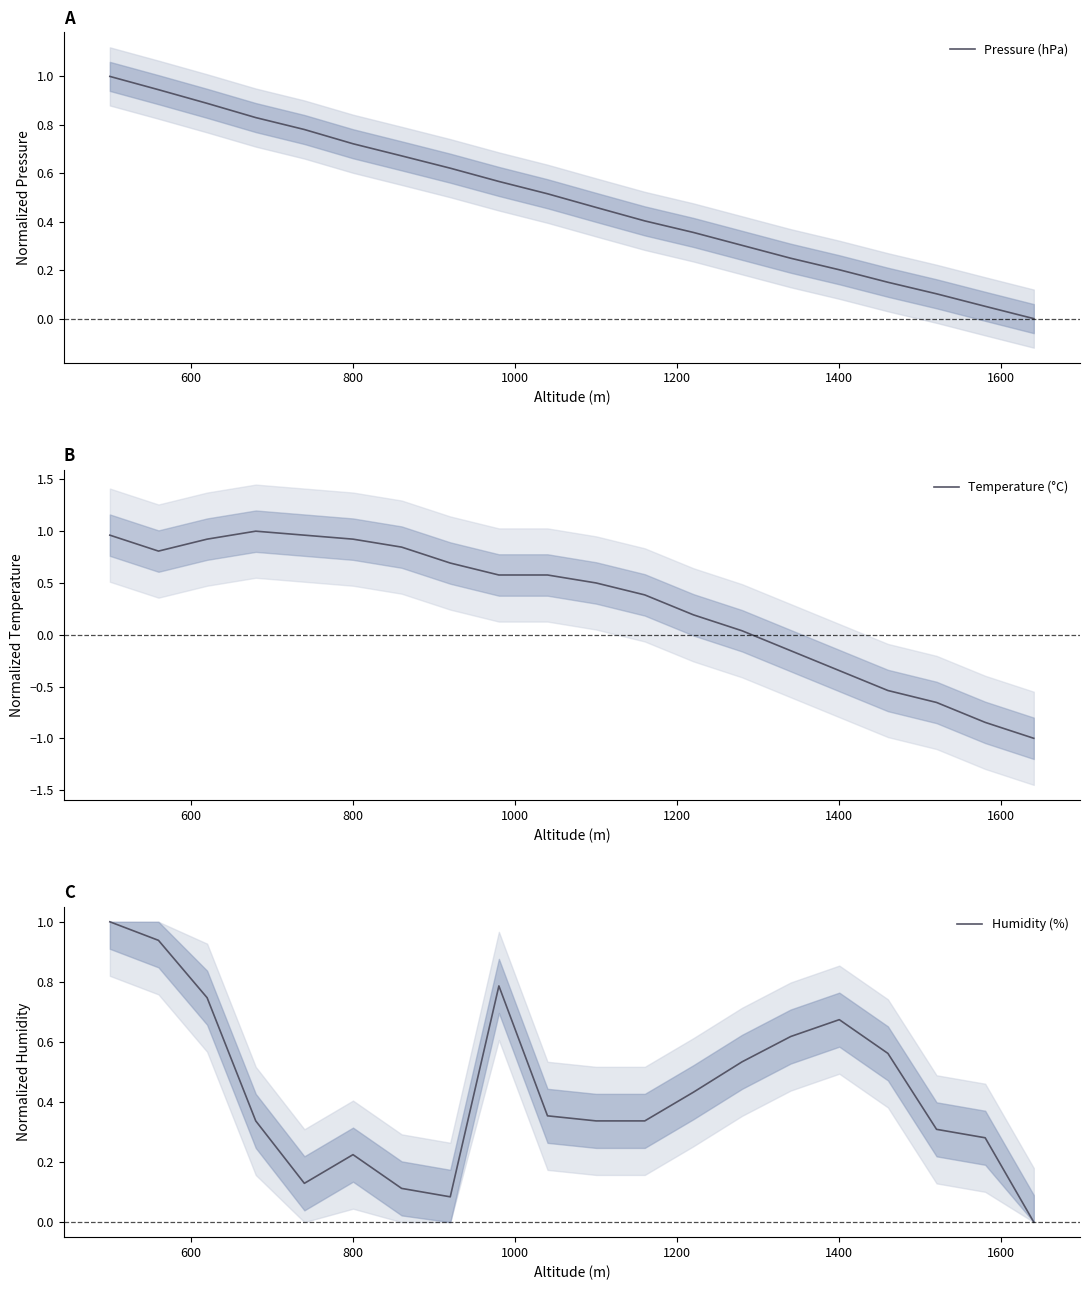

What is the lowest value of the Temperature (°C) series?

-1.0